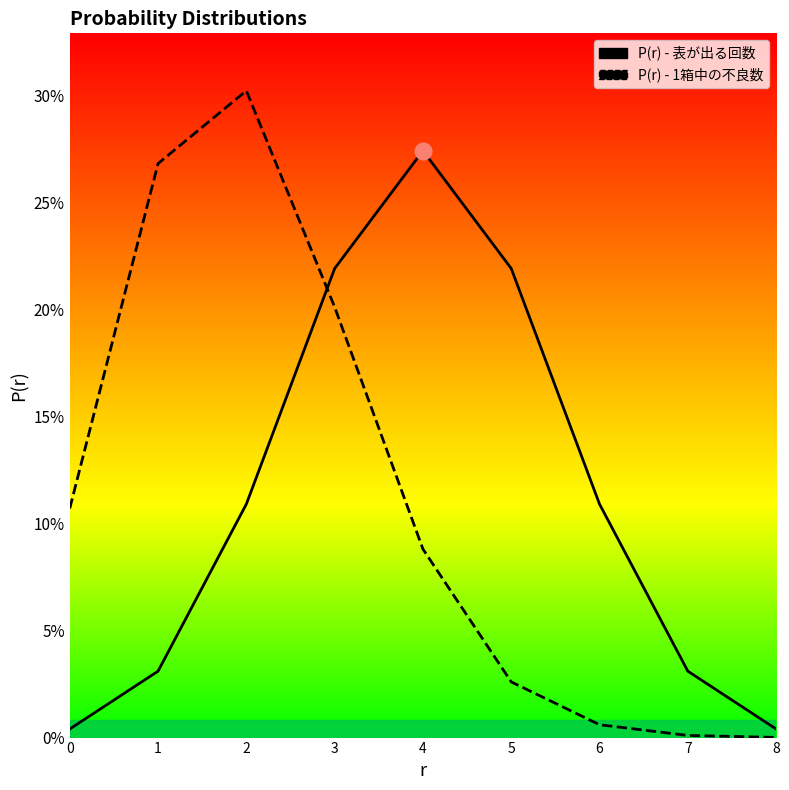

Is the value of P(r) - 1箱中の不良数 at 5 greater than the value of P(r) - 表が出る回数 at 5?

No